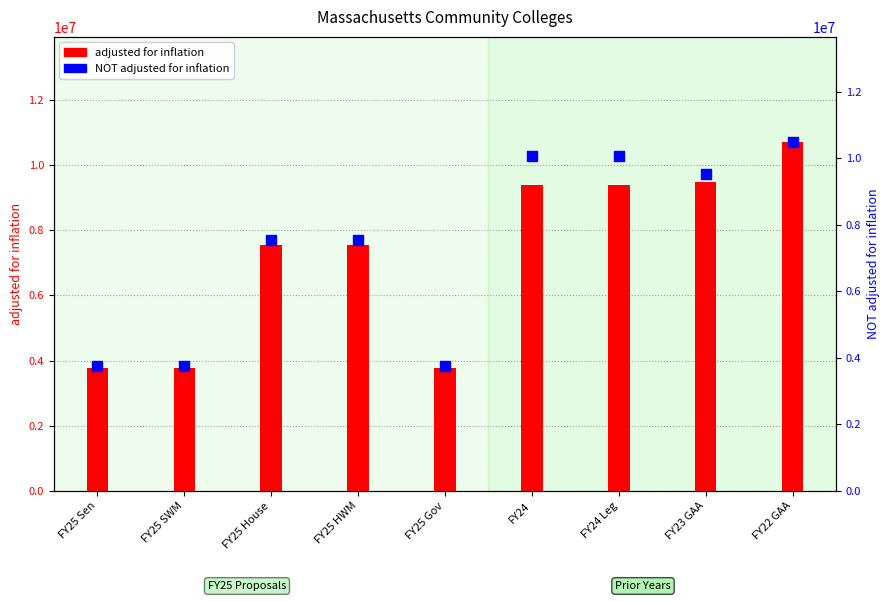

What is the total value across all series at FY22 GAA?

21218189